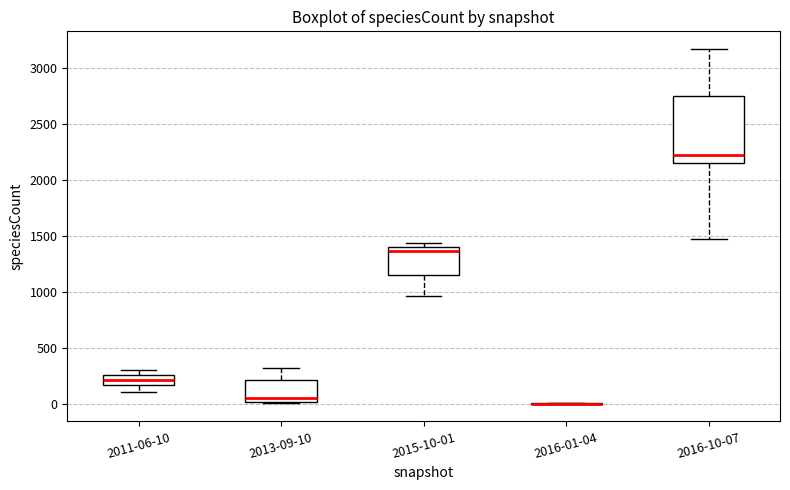

Reading left to right, transcribe this box plot: for each box, give where its median line is, the range the box spans, and where its two whiskers end, as read against the y-axis. The values are not printed on the chart, so give them approximately, as read against the axis.

2011-06-10: median 200, box 150 to 250, whiskers 100 to 300
2013-09-10: median 50, box 0 to 200, whiskers 0 to 300
2015-10-01: median 1350, box 1150 to 1400, whiskers 950 to 1450
2016-01-04: box collapsed to a line at 0, whiskers 0 to 0
2016-10-07: median 2200, box 2150 to 2750, whiskers 1450 to 3150